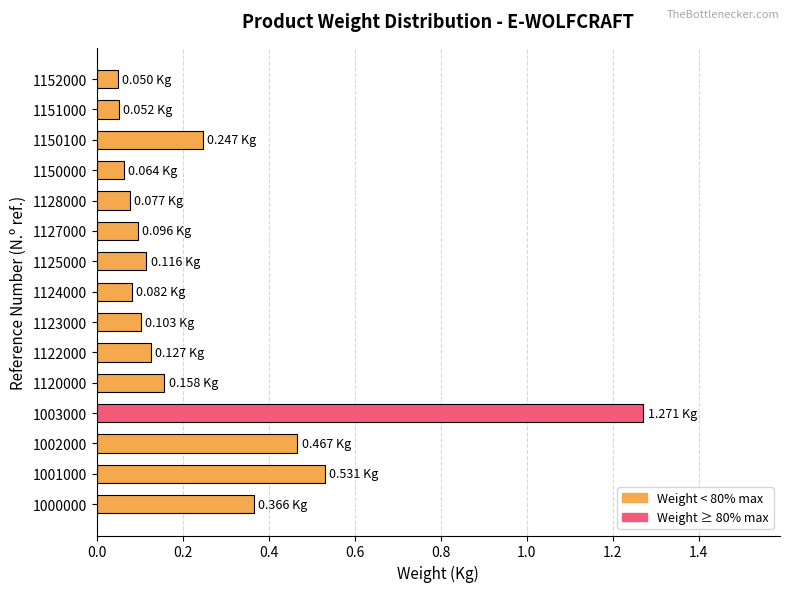

Which has a higher value, 1152000 or 1127000?

1127000